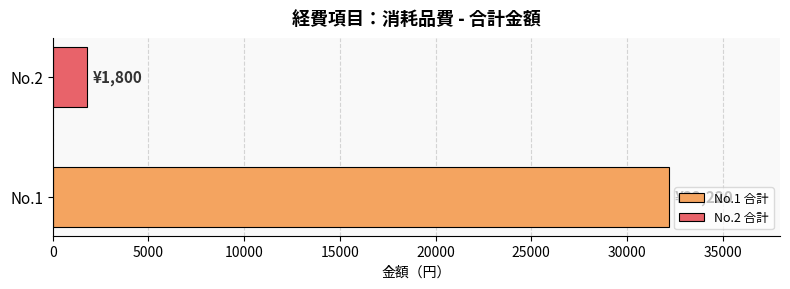

Rank the series by their average value, from highest to lowest.

No.1 合計, No.2 合計